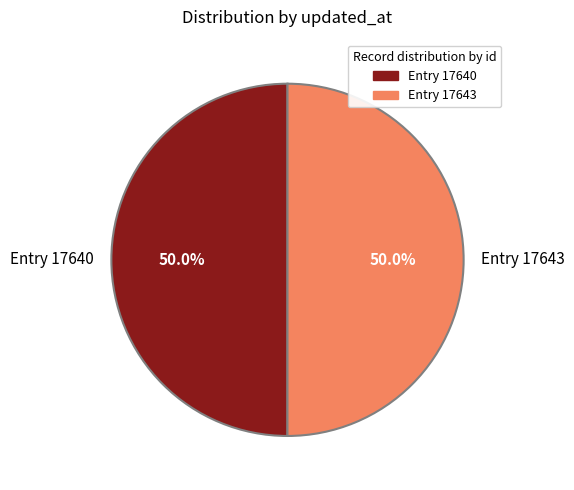

Approximately how many times larger is the value at Entry 17640 compared to Entry 17643?

1.0